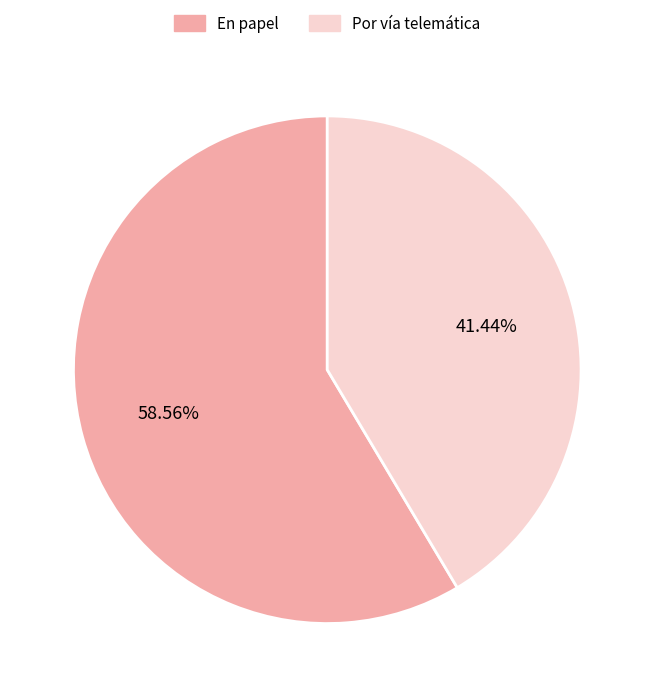

What is the ratio of the value at Por vía telemática to the value at En papel?

0.7